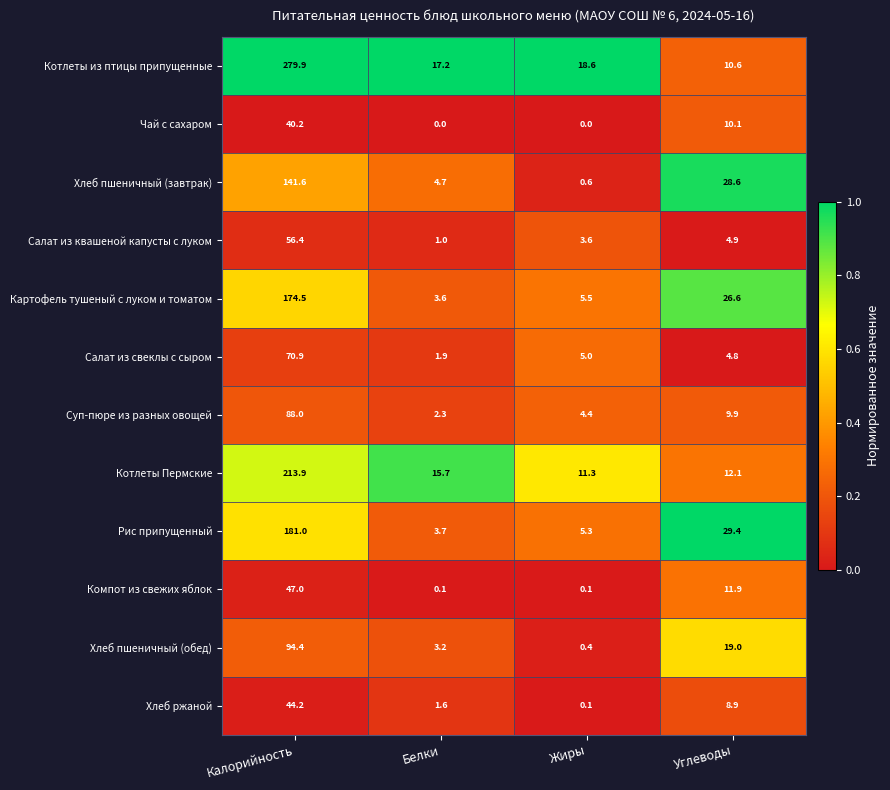

At which category is the sum across all series the highest?

Калорийность